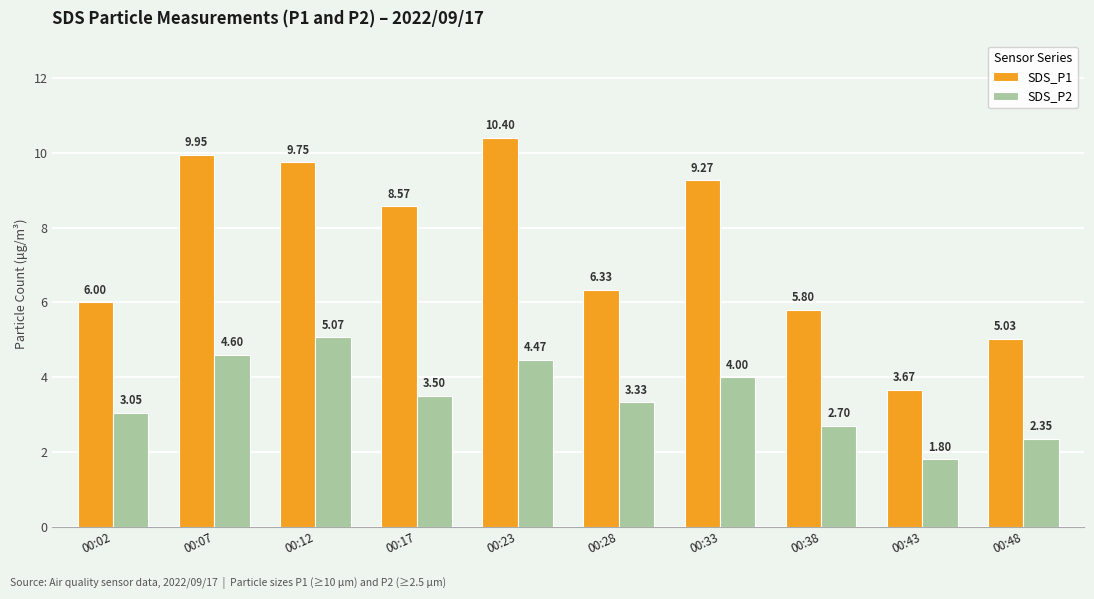

List the series in order of their overall mean, lowest first.

SDS_P2, SDS_P1